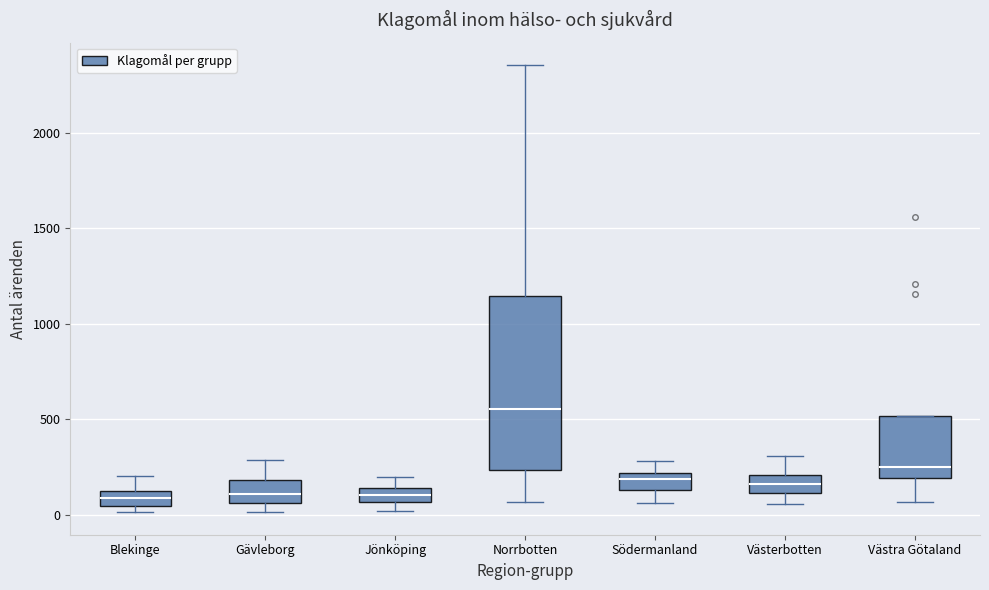

Where is the lower edge of the box for Blekinge on the y-axis? The values are not printed on the chart, so give them approximately, as read against the axis.

50